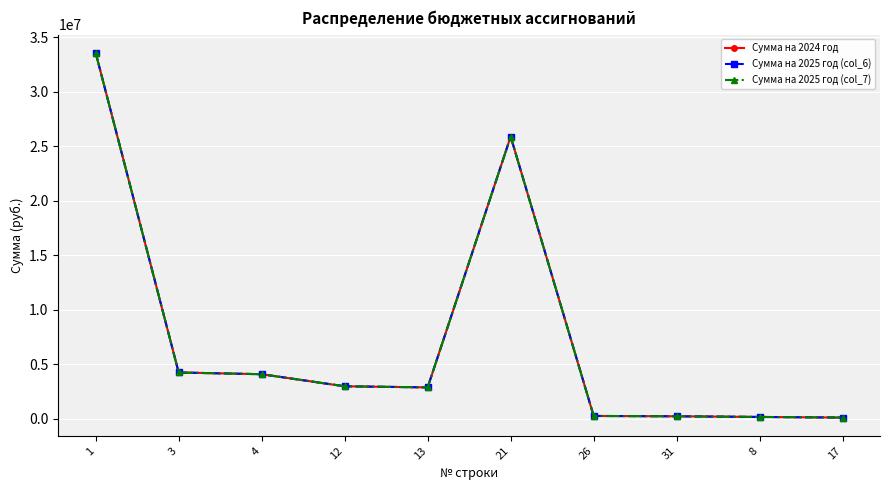

Does the chart have visible grid lines?

Yes